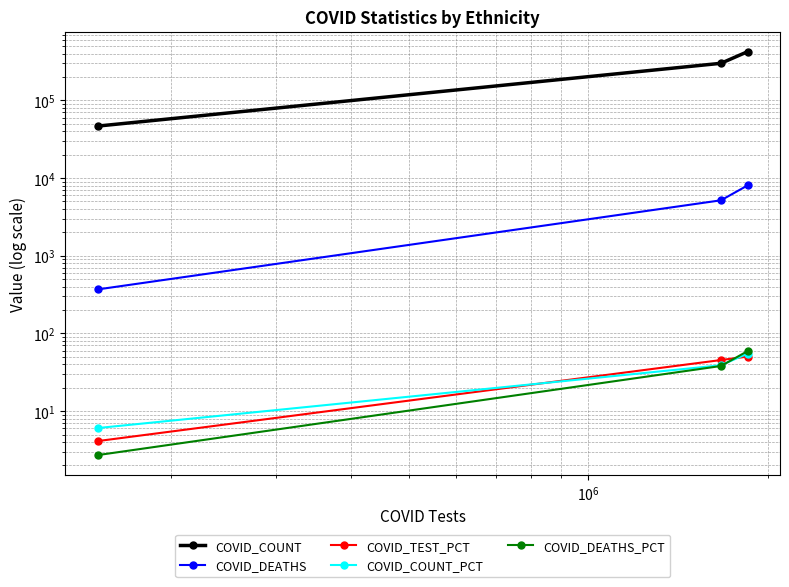

Is this an area chart (filled region under the line)?

No